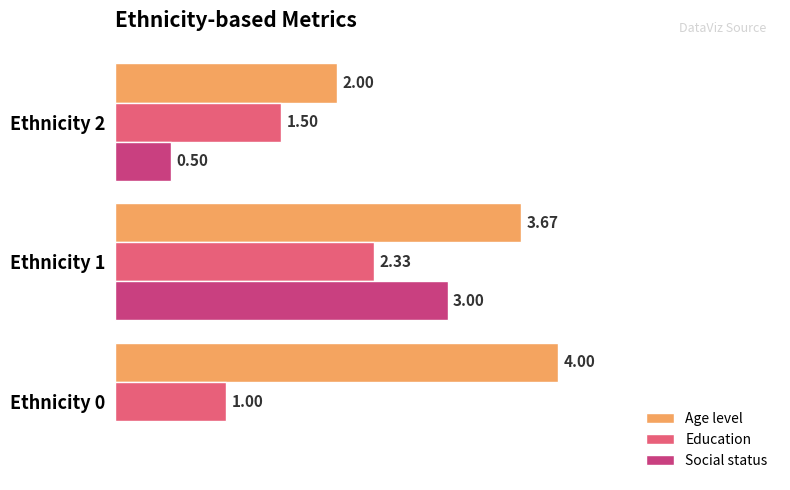

At which category is the sum across all series the highest?

Ethnicity 1